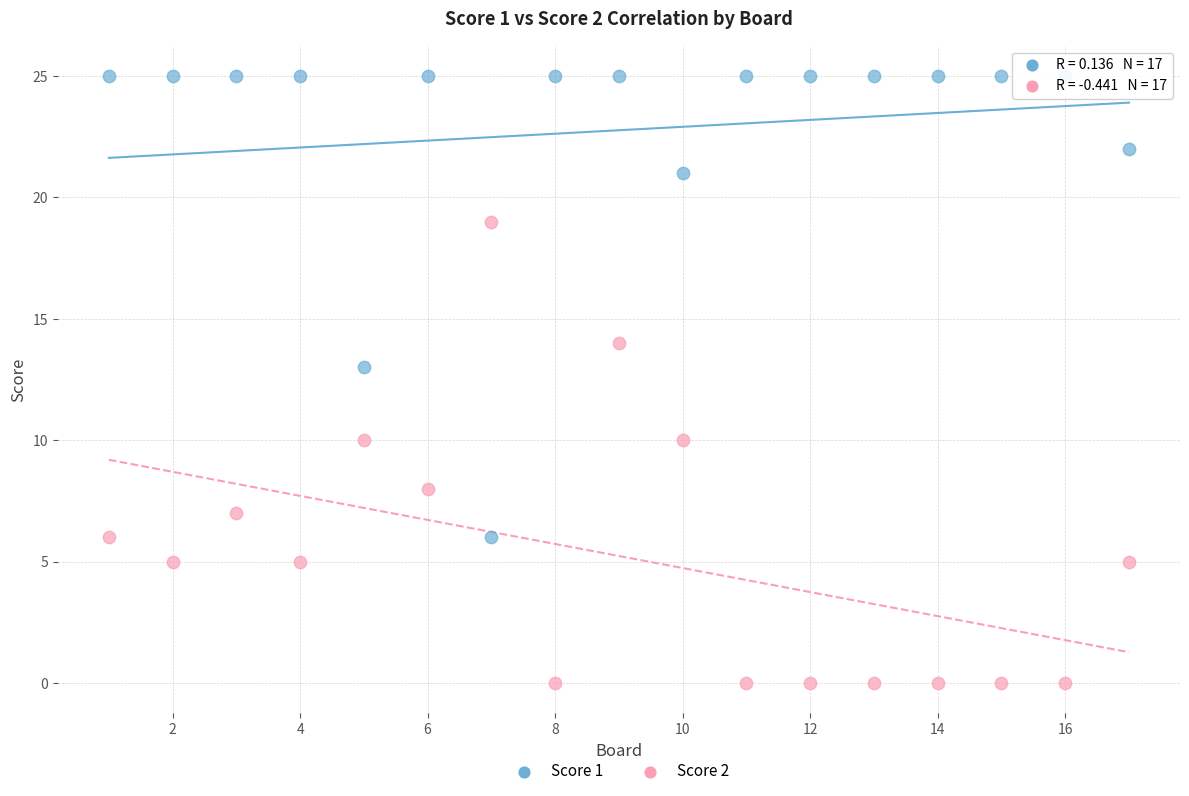

What are all the series names shown in the legend?

Score 1, Score 2